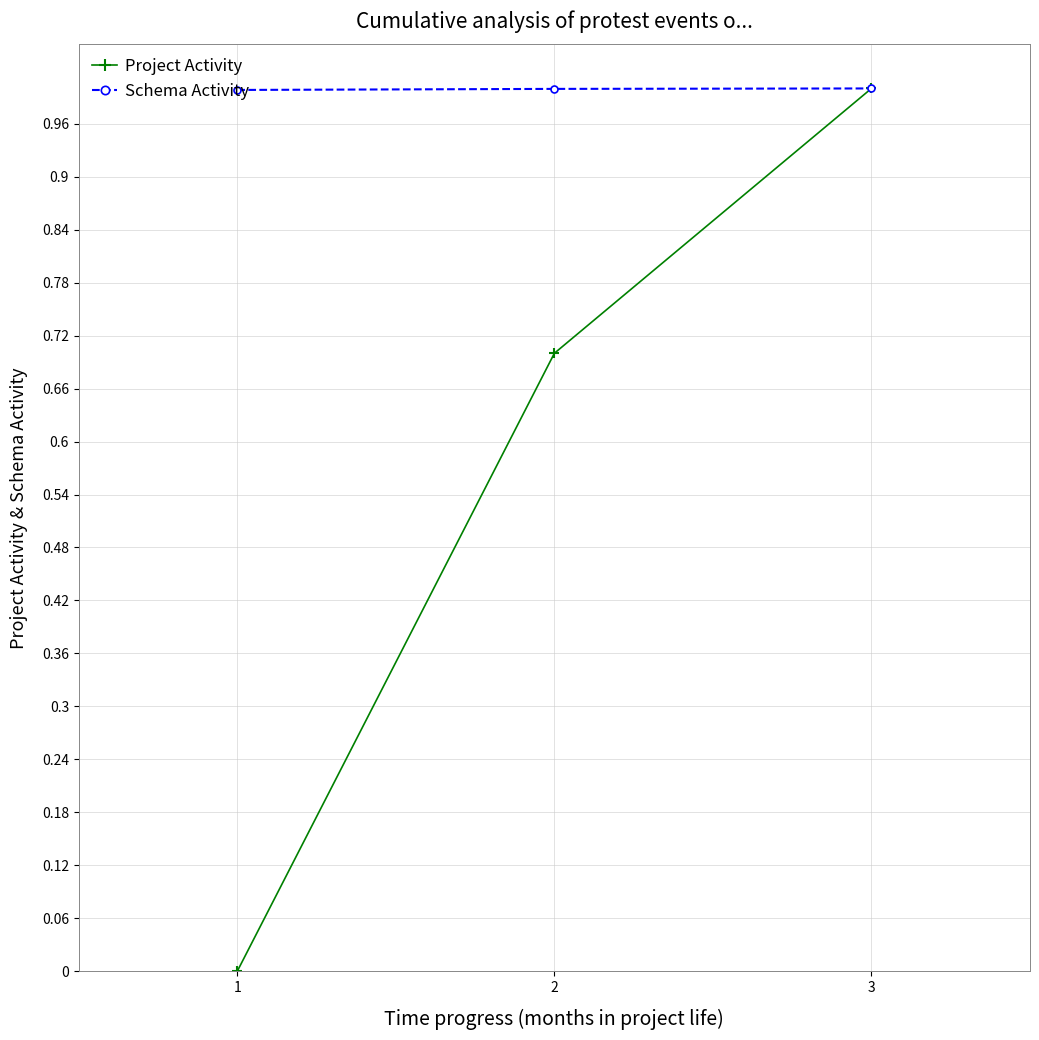

What is the spread (max minus min) of values at 2?

0.3